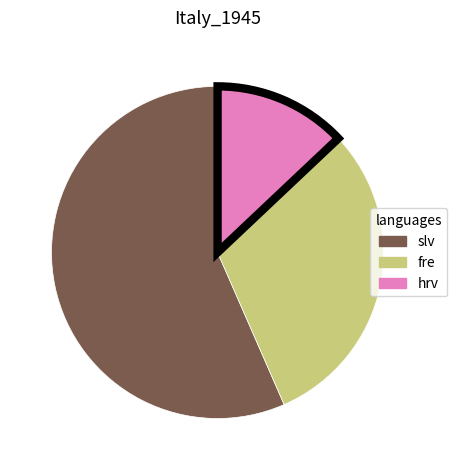

Count the number of slices in the pie.

3